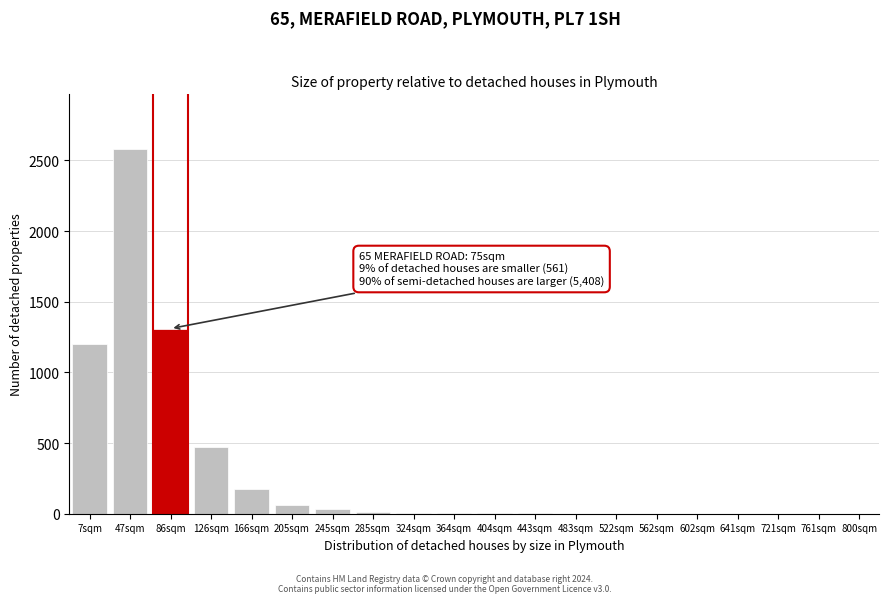

What is the change in value from 47sqm to 761sqm?

-2580